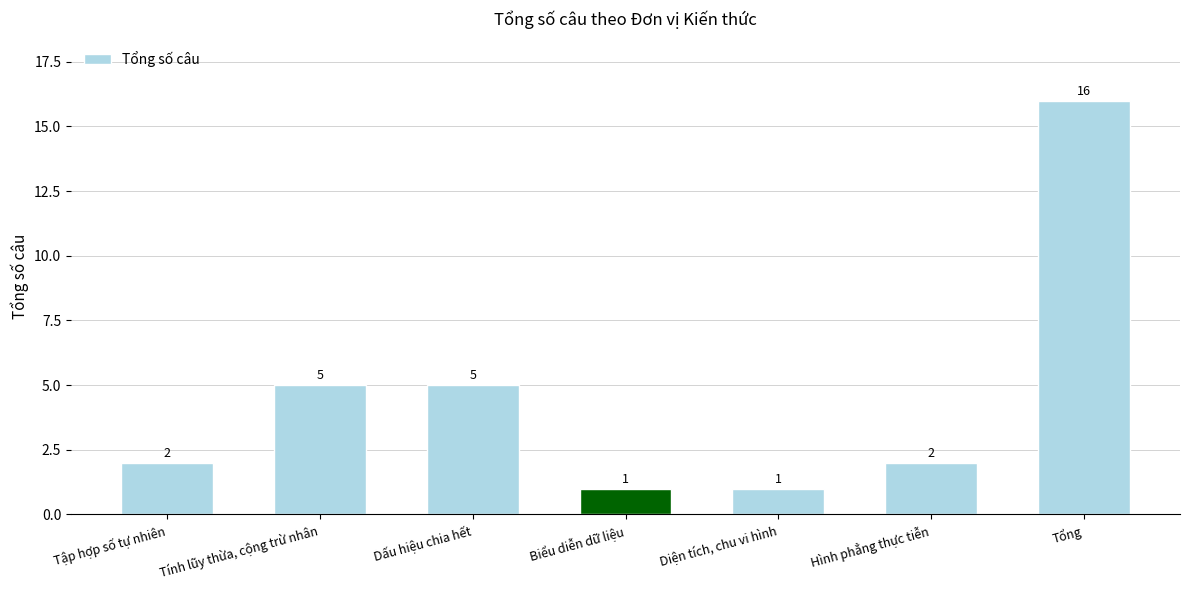

Which label corresponds to the largest value in the chart?

Tổng